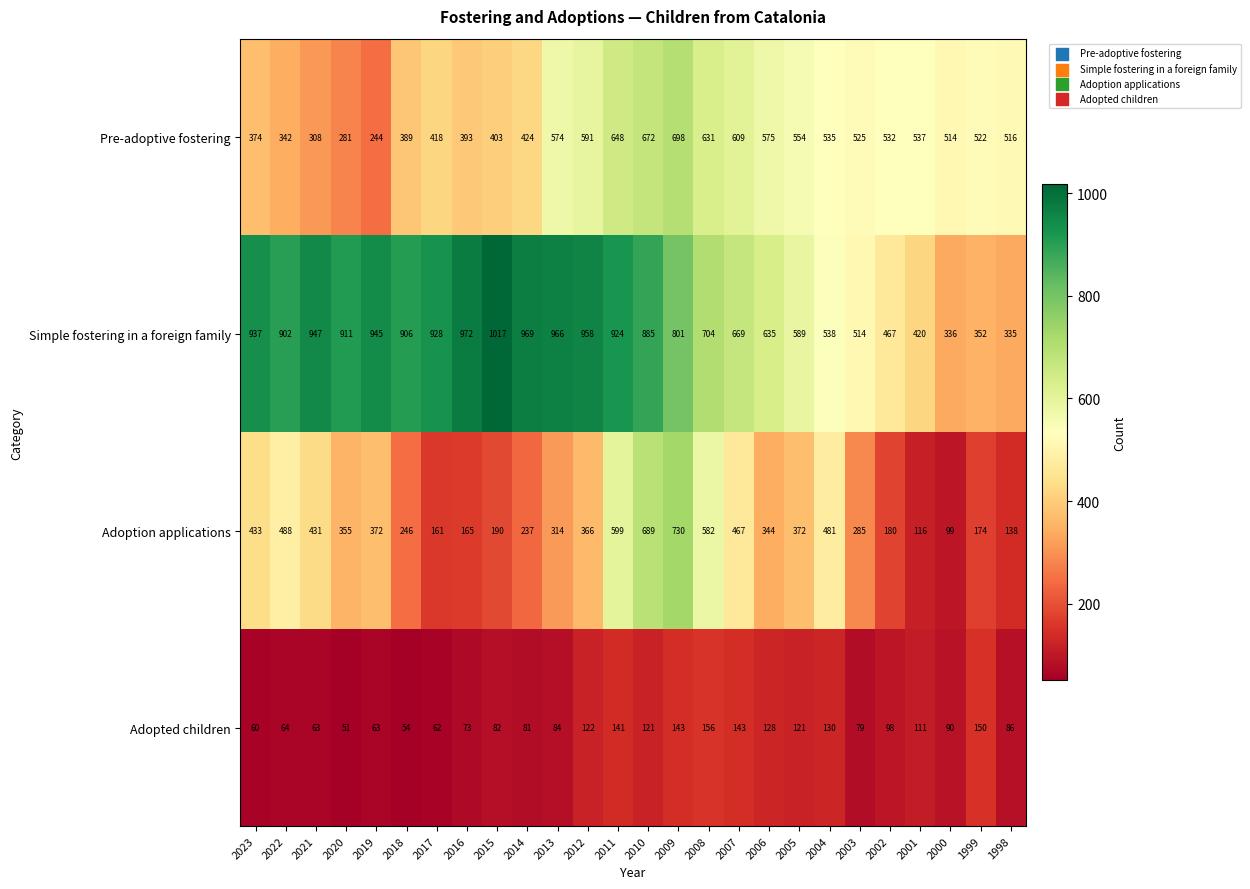

Which series changed the most between 2020 and 2007?

Pre-adoptive fostering